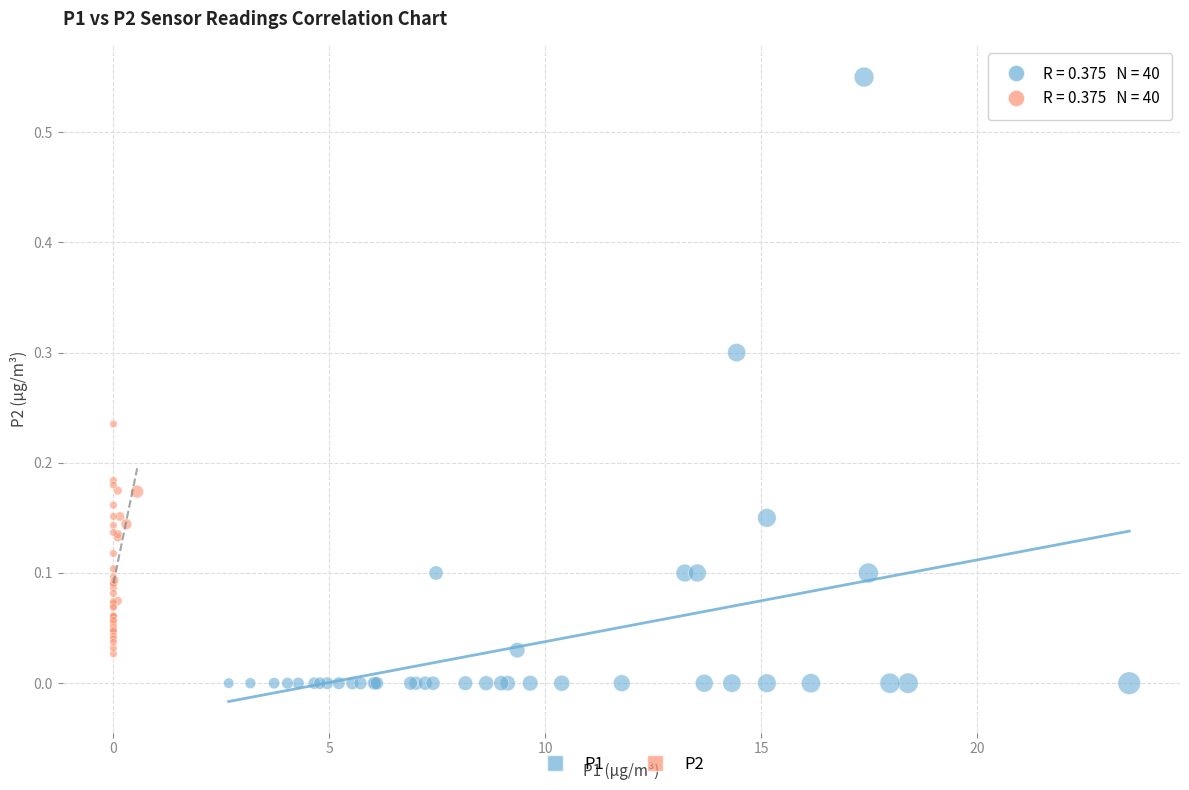

Which series has the widest spread of Y values?

P1